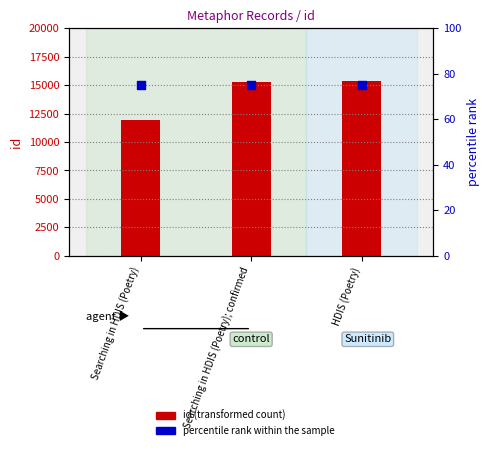

What are all the series names shown in the legend?

id (transformed count), percentile rank within the sample